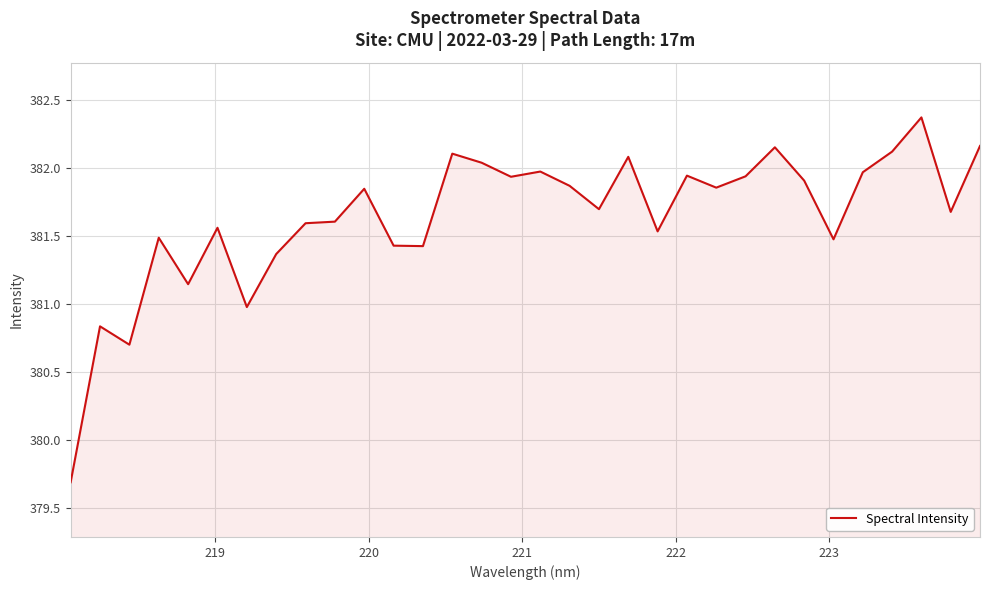

What is the minimum value shown in the chart?

379.7